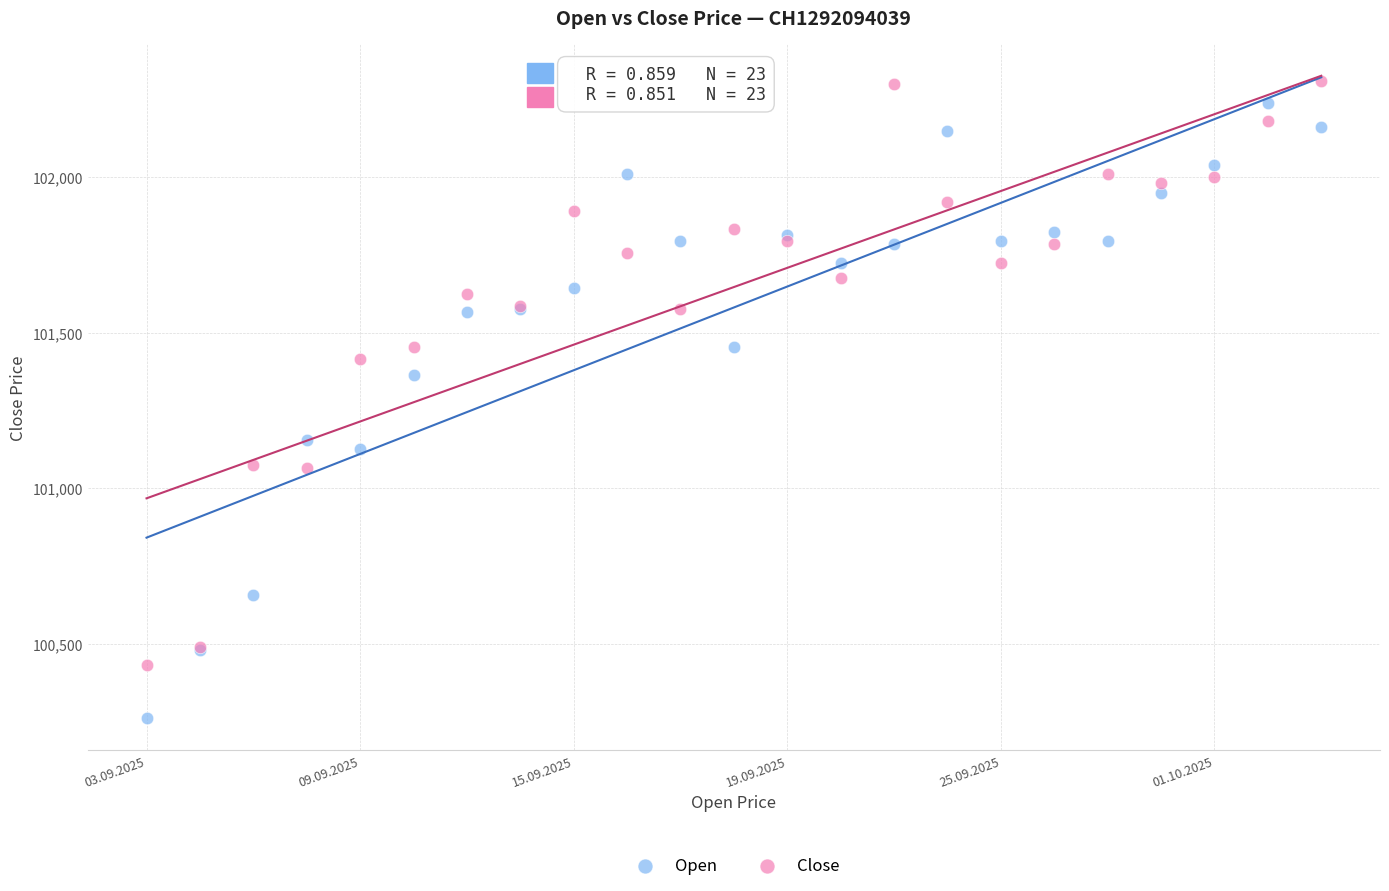

Which series reaches the minimum Y coordinate?

Open